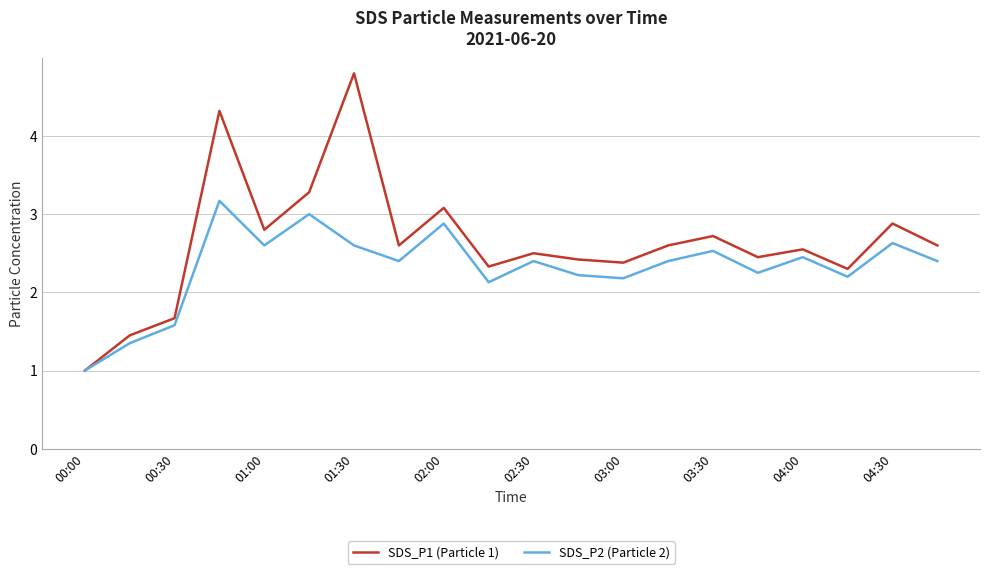

What is the minimum value for SDS_P2 (Particle 2)?

1.0